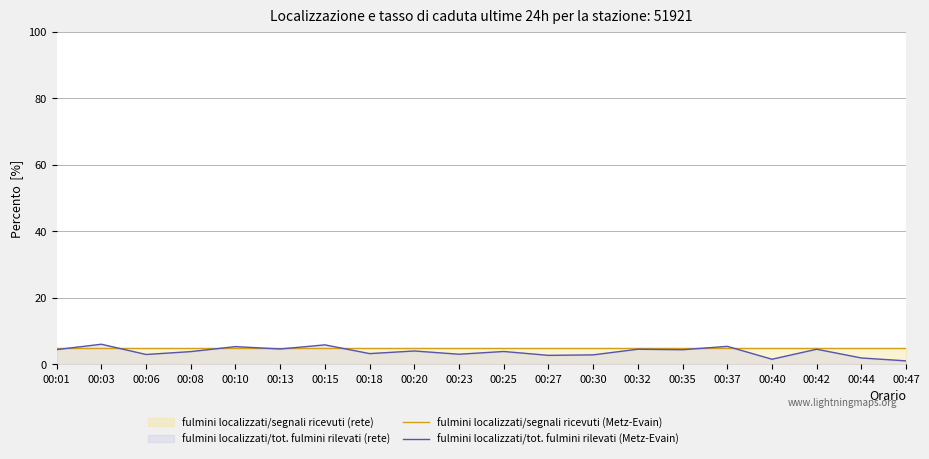

What is the value of the fulmini localizzati/segnali ricevuti (Metz-Evain) point at the 15th from the left?

5.0